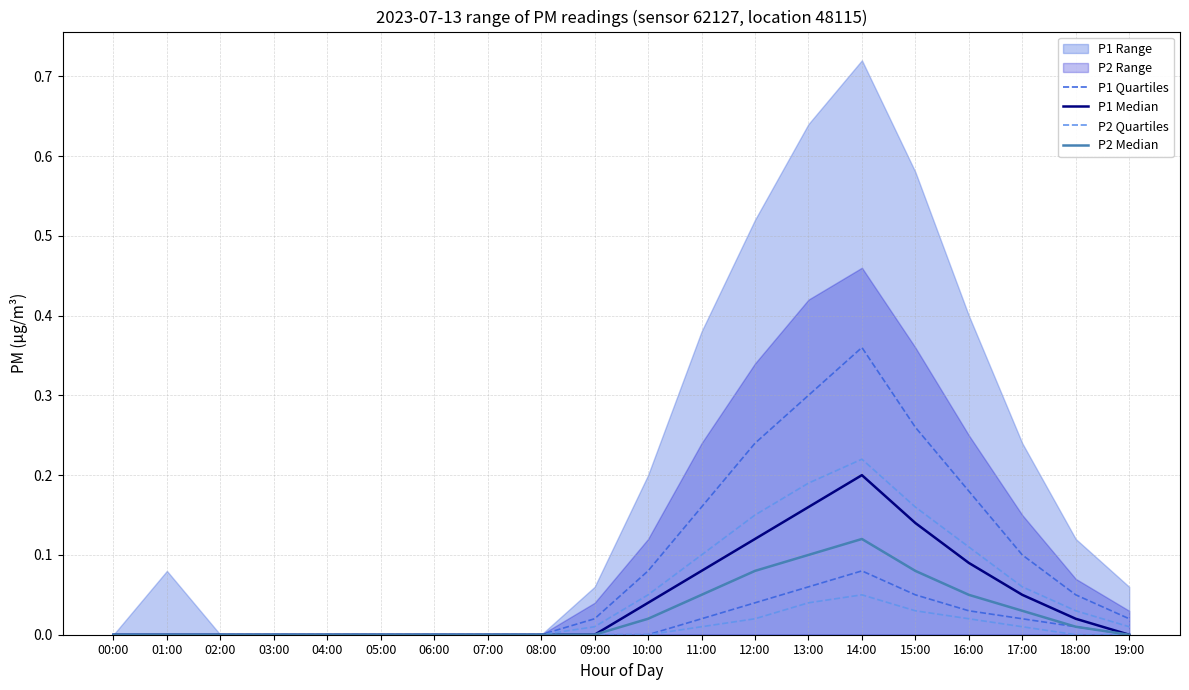

Which label corresponds to the smallest value in the chart?

00:00